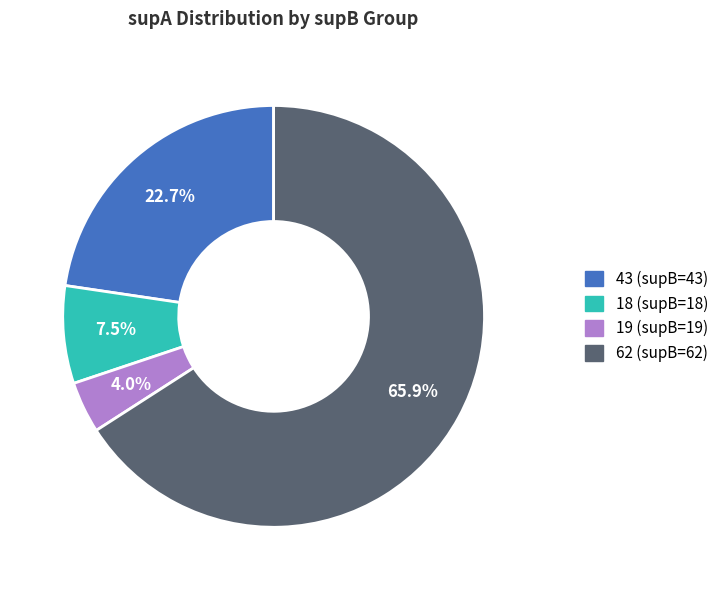

Does any single category account for the majority?

Yes